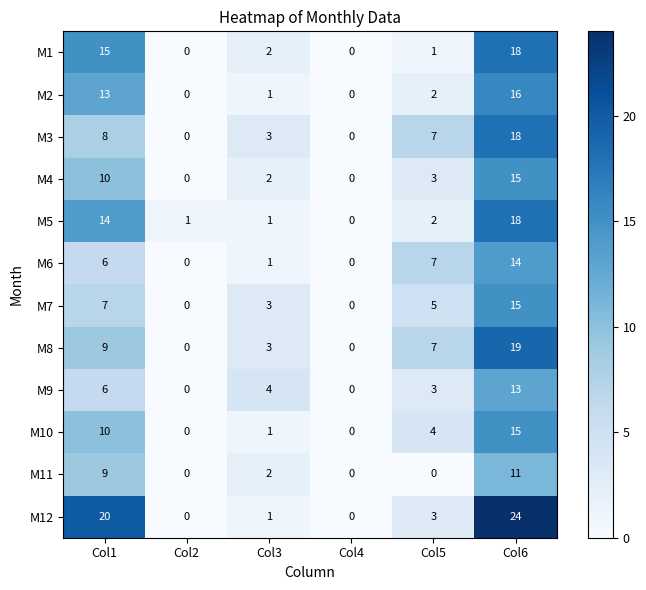

What is the difference between the highest and lowest values at Col3?

3